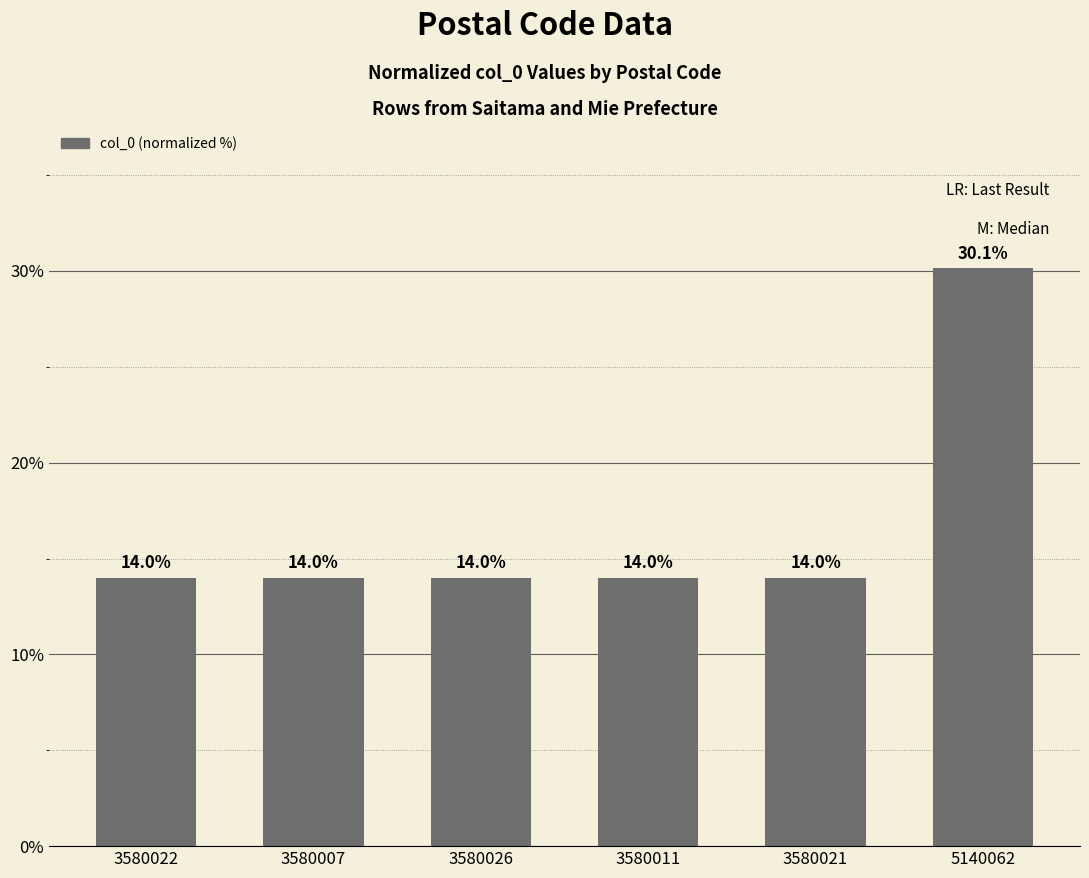

Reading left to right, extract all data points from this chart.

3580022=14.0	3580007=14.0	3580026=14.0	3580011=14.0	3580021=14.0	5140062=30.1